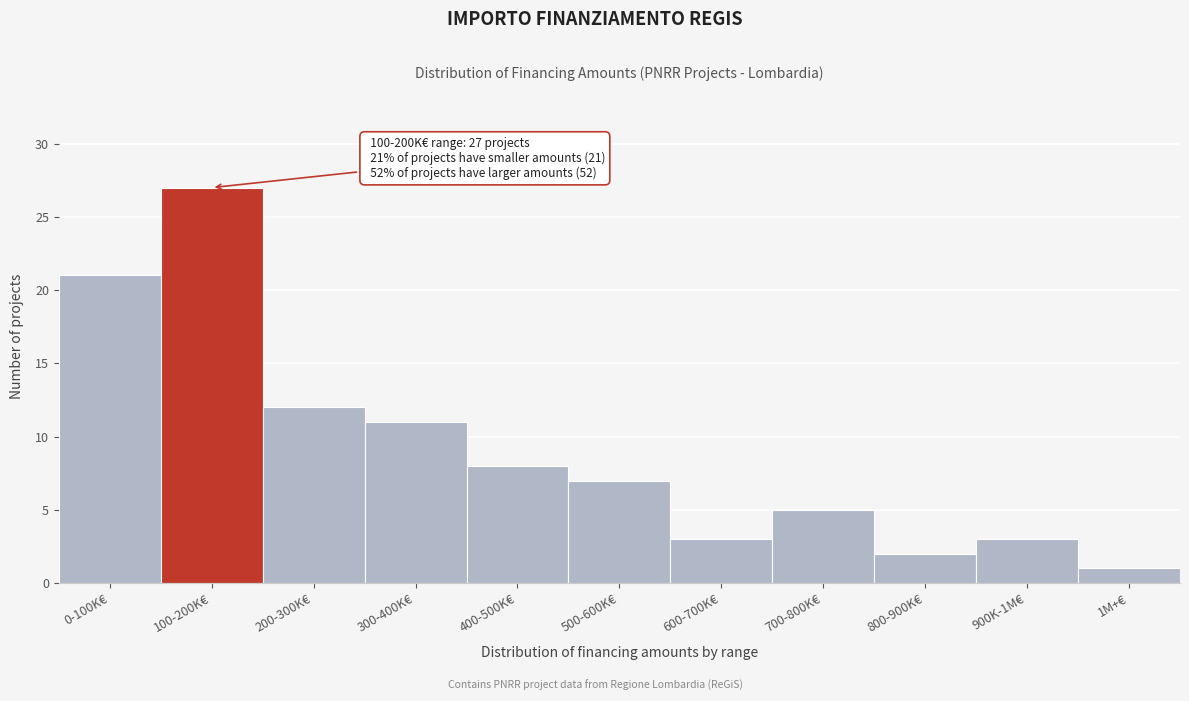

Reading right to left, transcribe all the data shown in this chart.

1	3	2	5	3	7	8	11	12	27	21